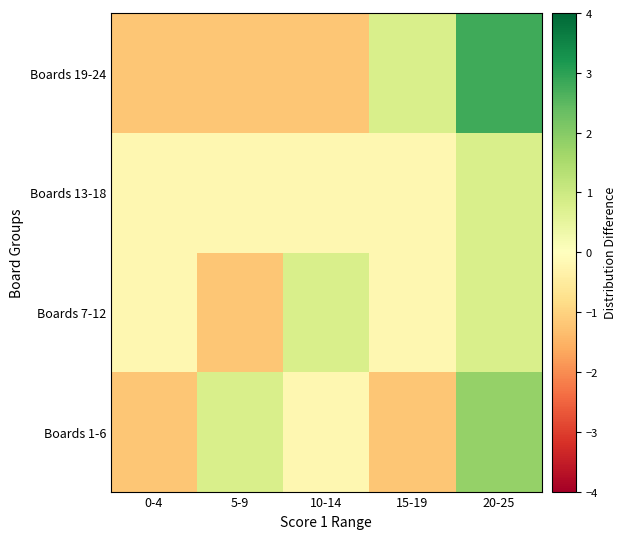

What is the spread (max minus min) of values at 0-4?

1.0